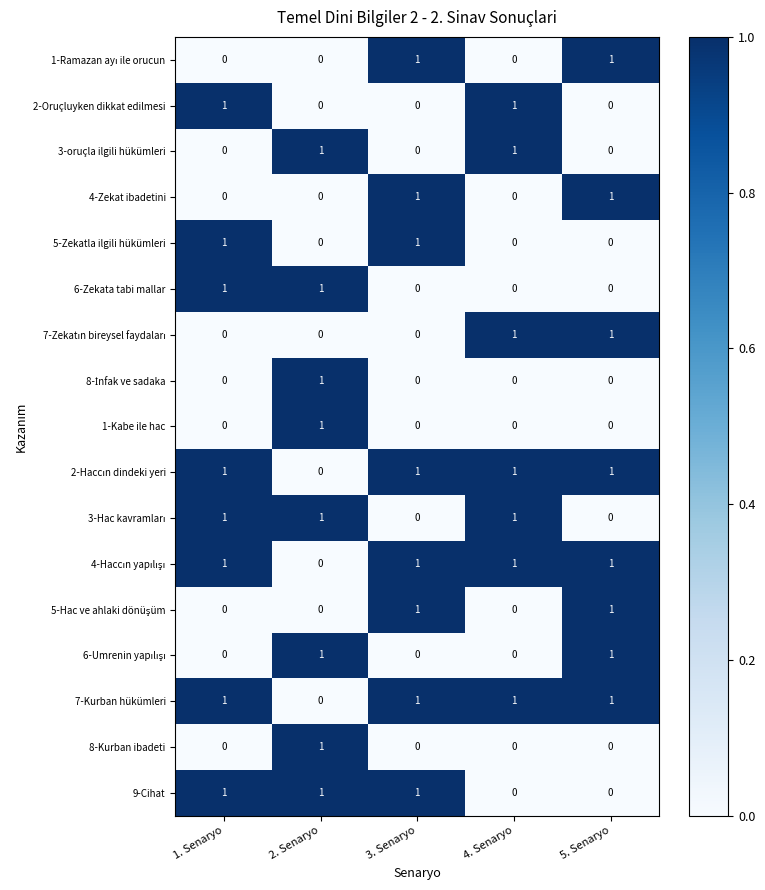

How many 2-Oruçluyken dikkat edilmesi values are between 0 and 1?

5